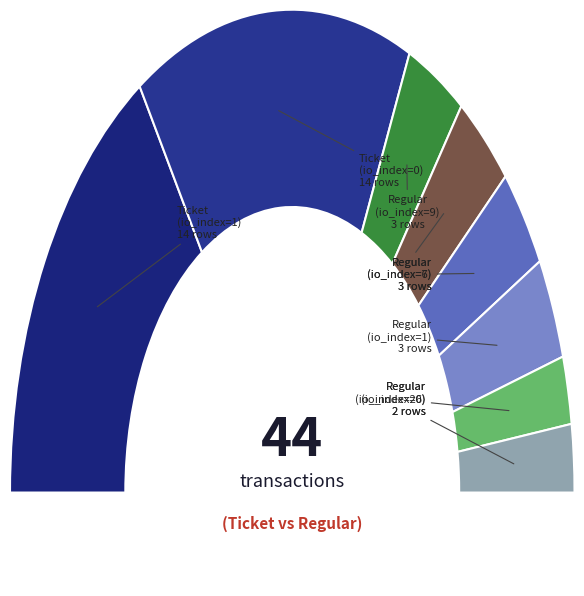

To the nearest percent, what percentage of the pie is Regular (io_index=6)?

7%